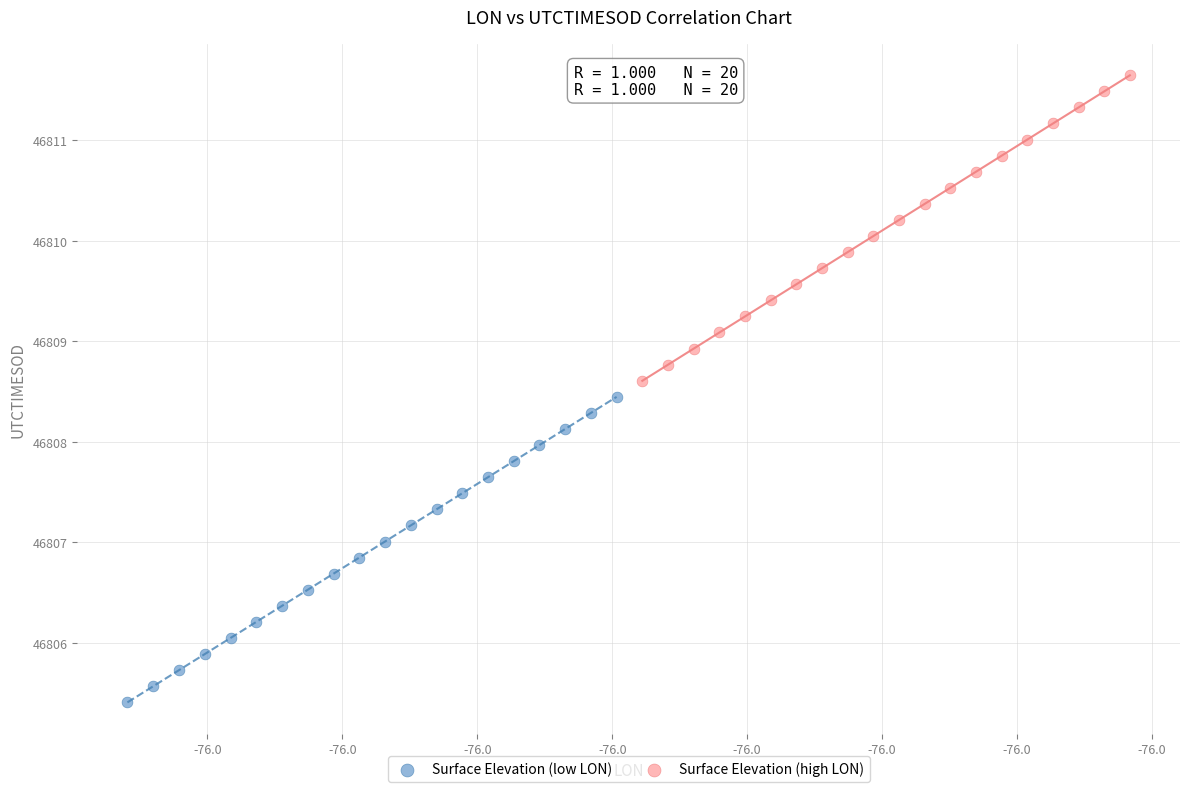

Which series contains the highest Y value?

Surface Elevation (high LON)